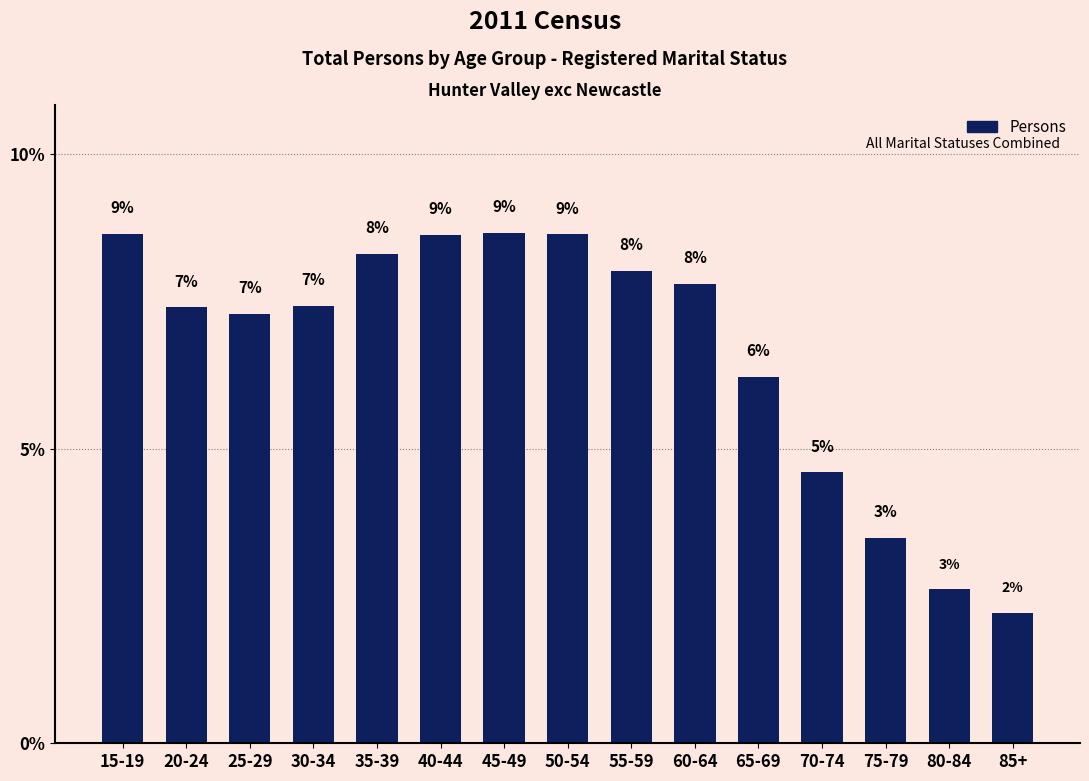

What position from the left is 65-69?

11